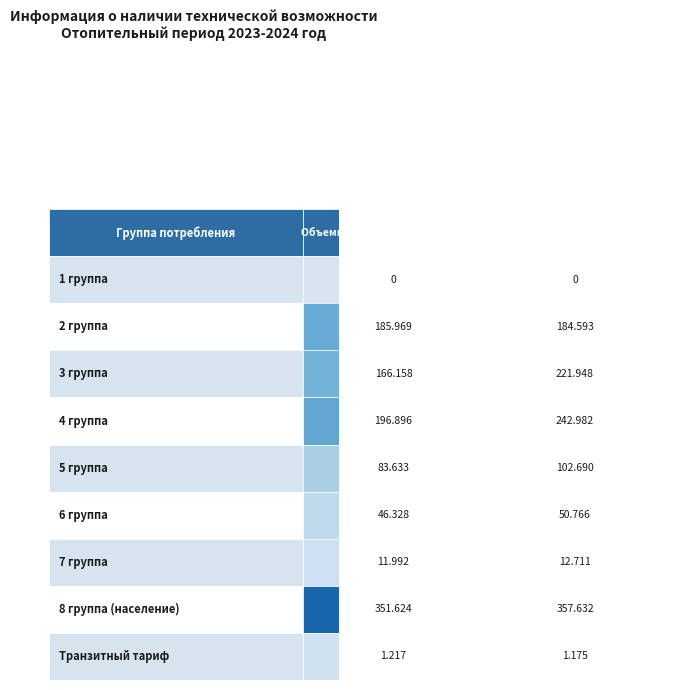

Rank the series at 6 from lowest to highest value.

Объемы по поступившим заявкам, Объемы по удовлетворенным заявкам